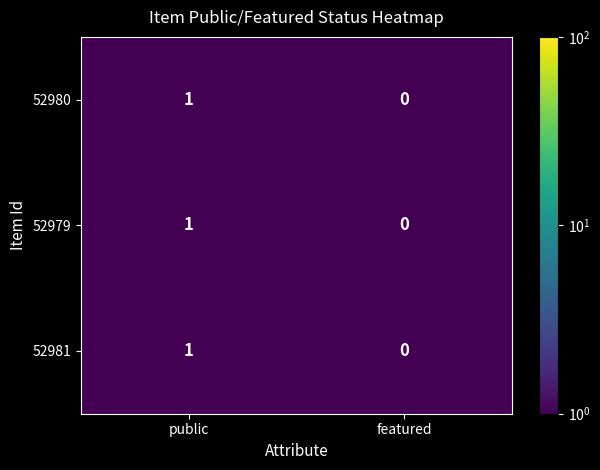

At which category is the sum across all series the highest?

public